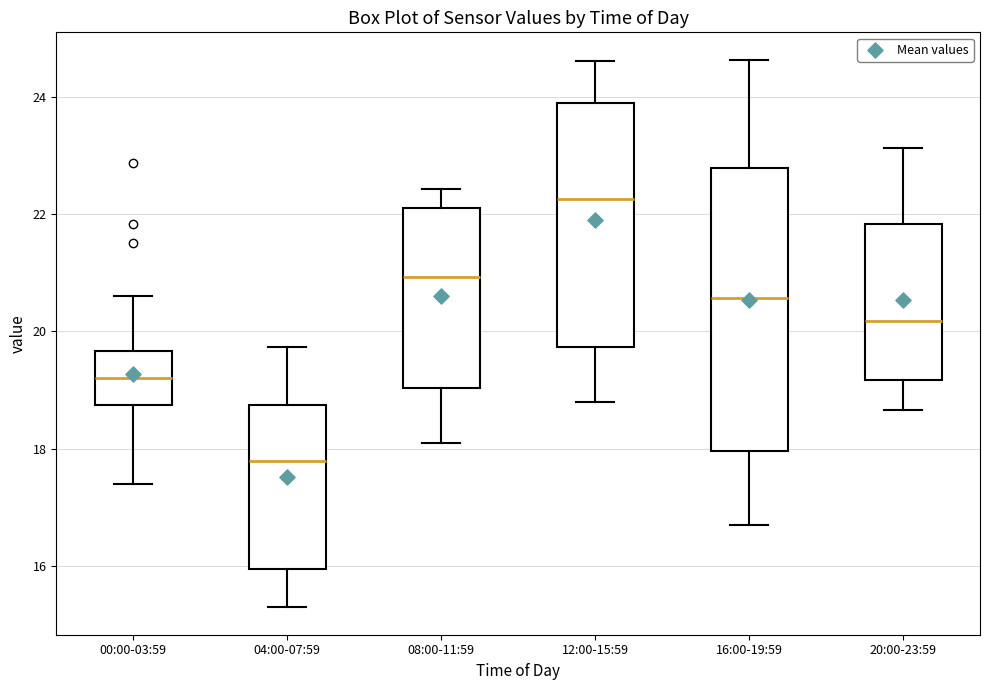

Which box's median line is the highest?

12:00-15:59